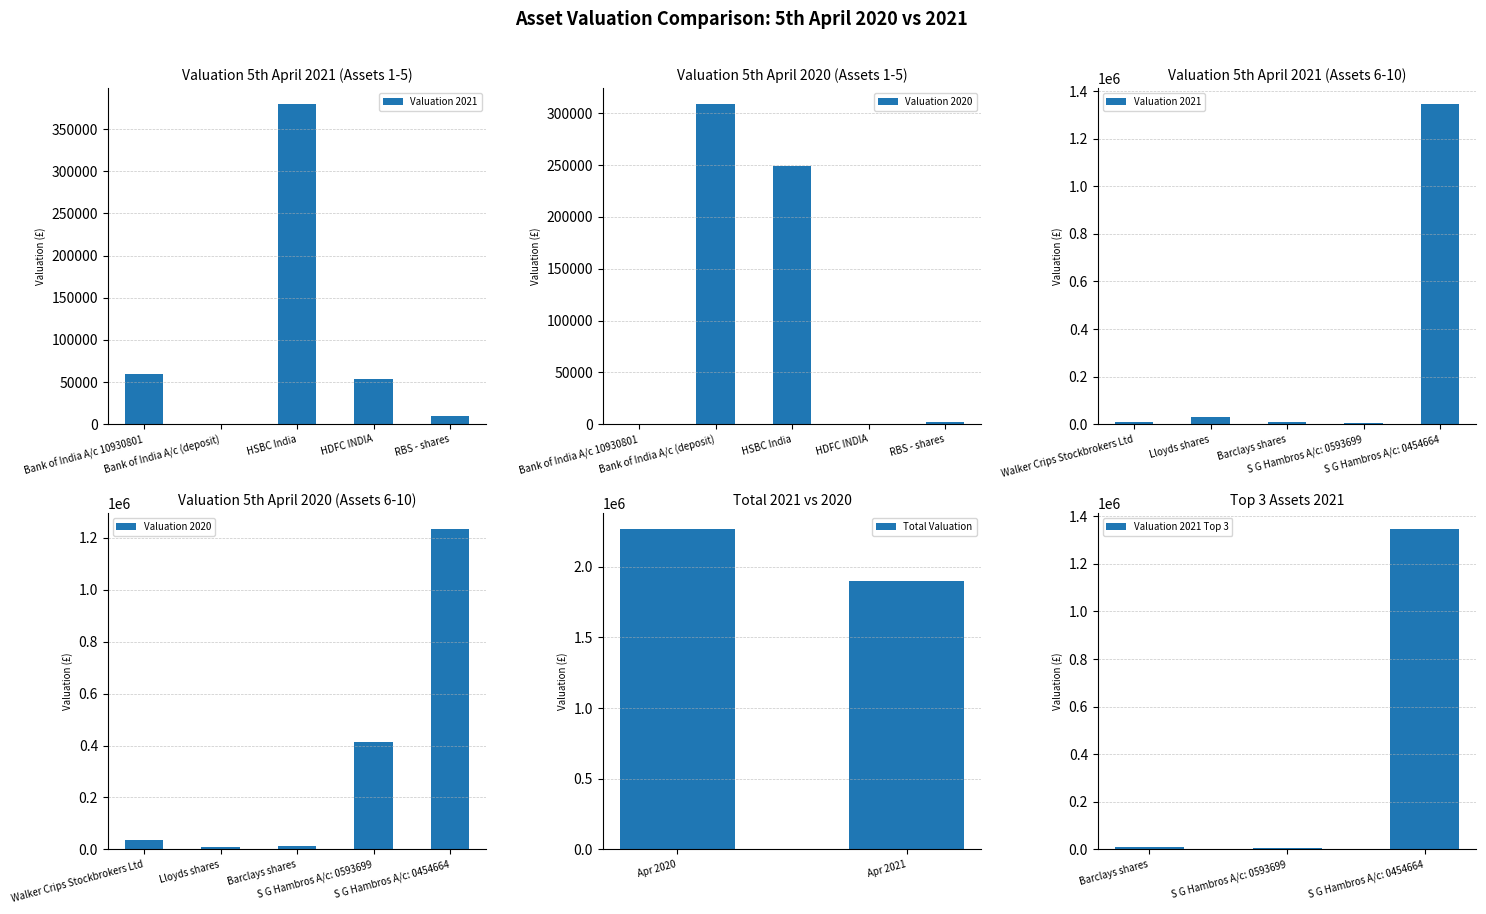

What is the sum of all Total Valuation values?

4167222.0